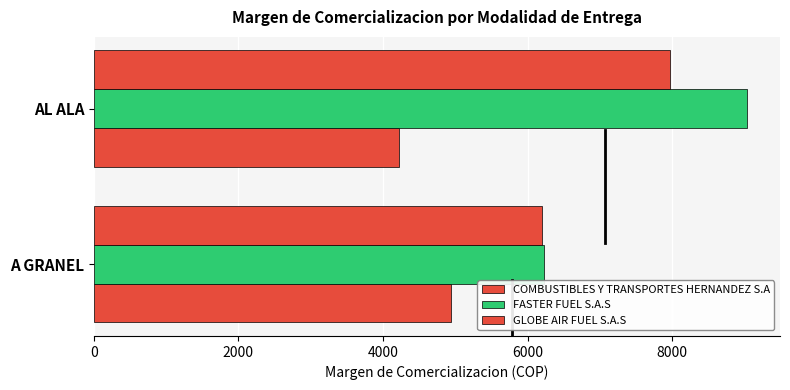

How many data points does each series have?

2